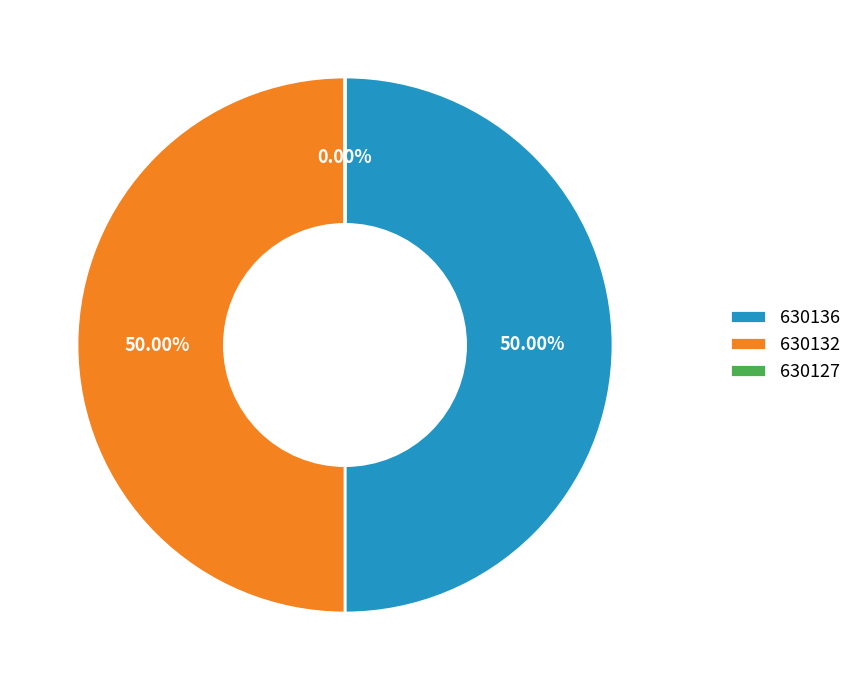

What is the ratio of the value at 630132 to the value at 630136?

1.0